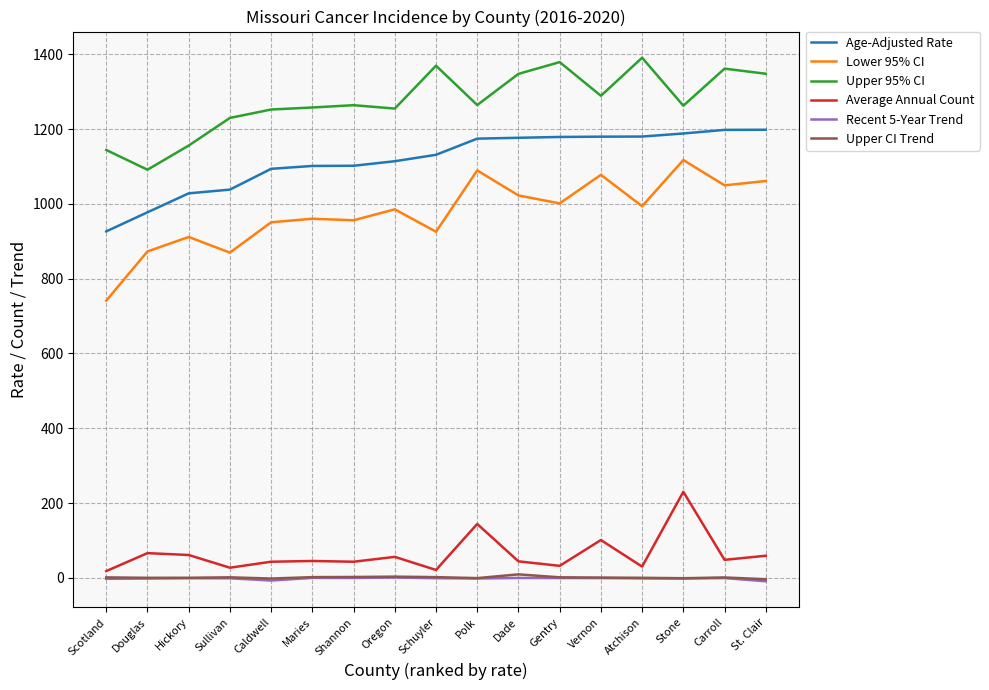

Between Scotland and Maries, which series saw the biggest shift?

Lower 95% CI